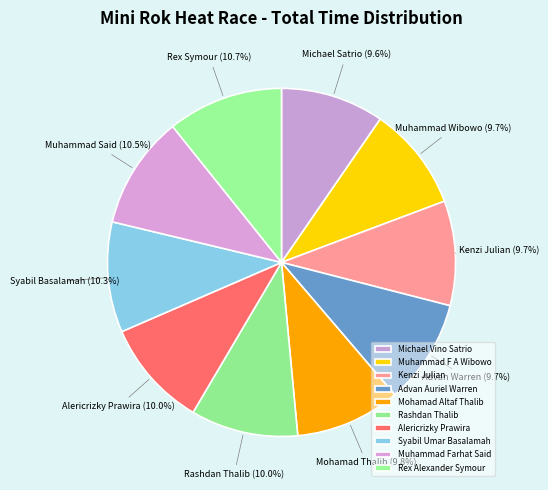

How many slices are in this pie chart?

10